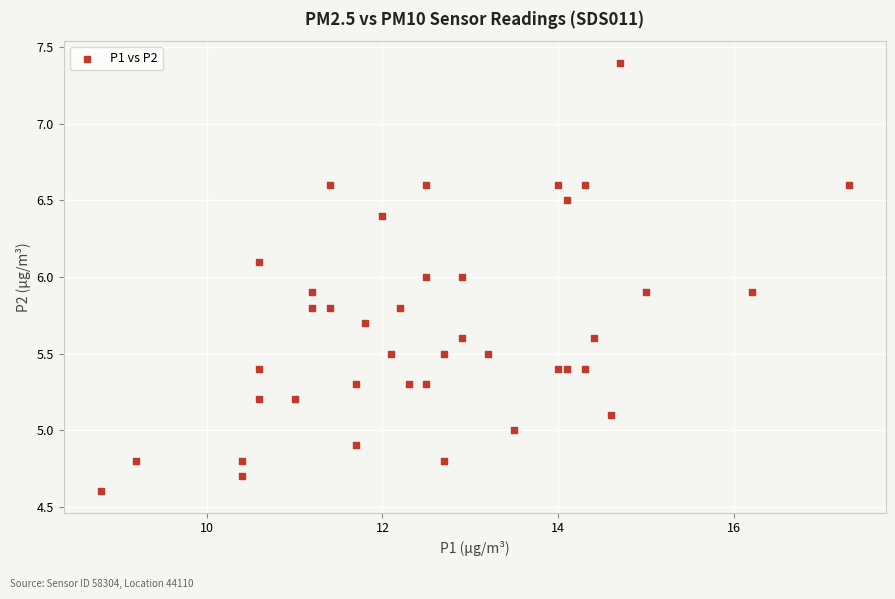

What is the range of Y values (max minus min)?

2.8